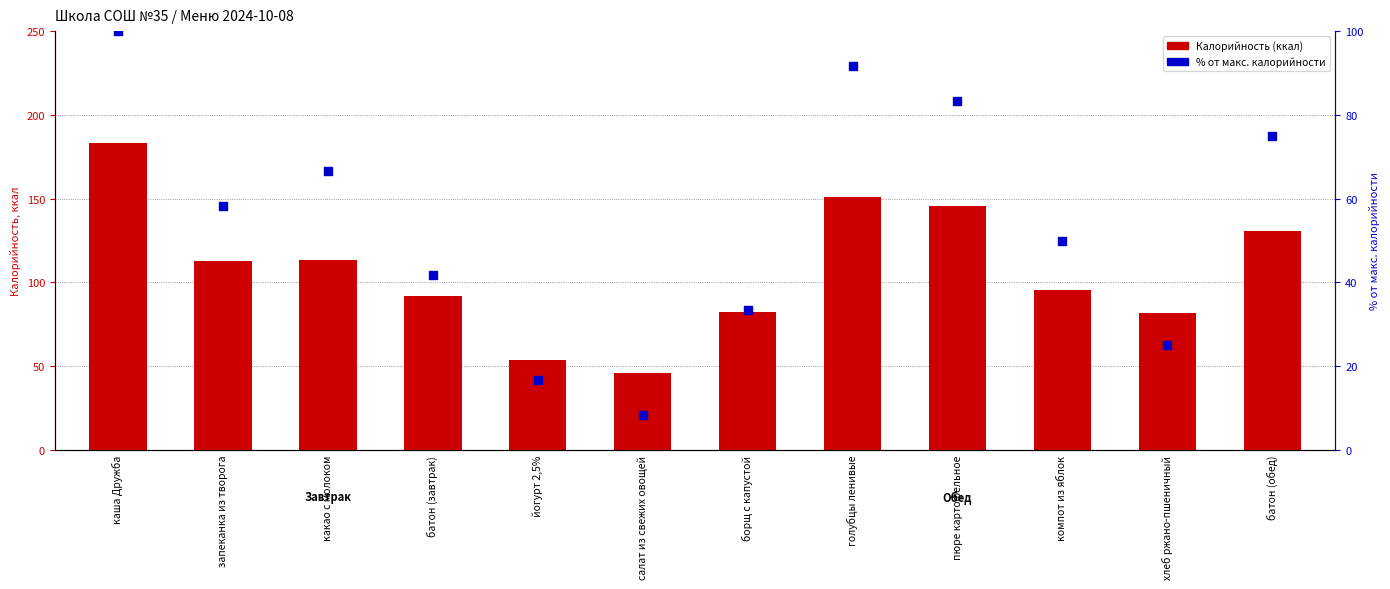

Which series has the widest spread of Y values?

Калорийность